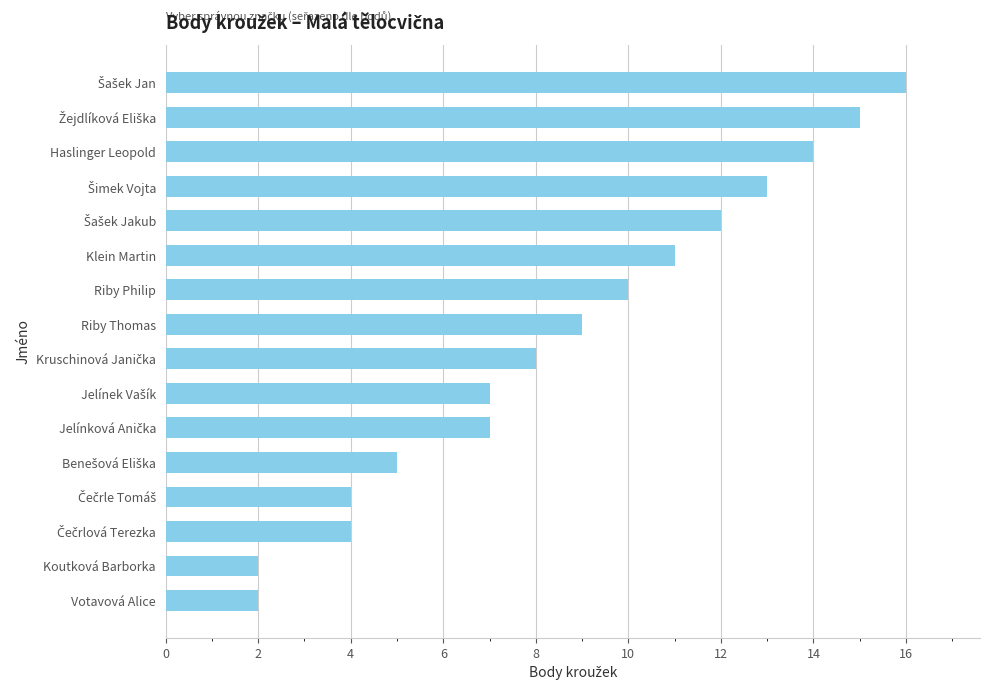

What is the greatest value displayed?

16